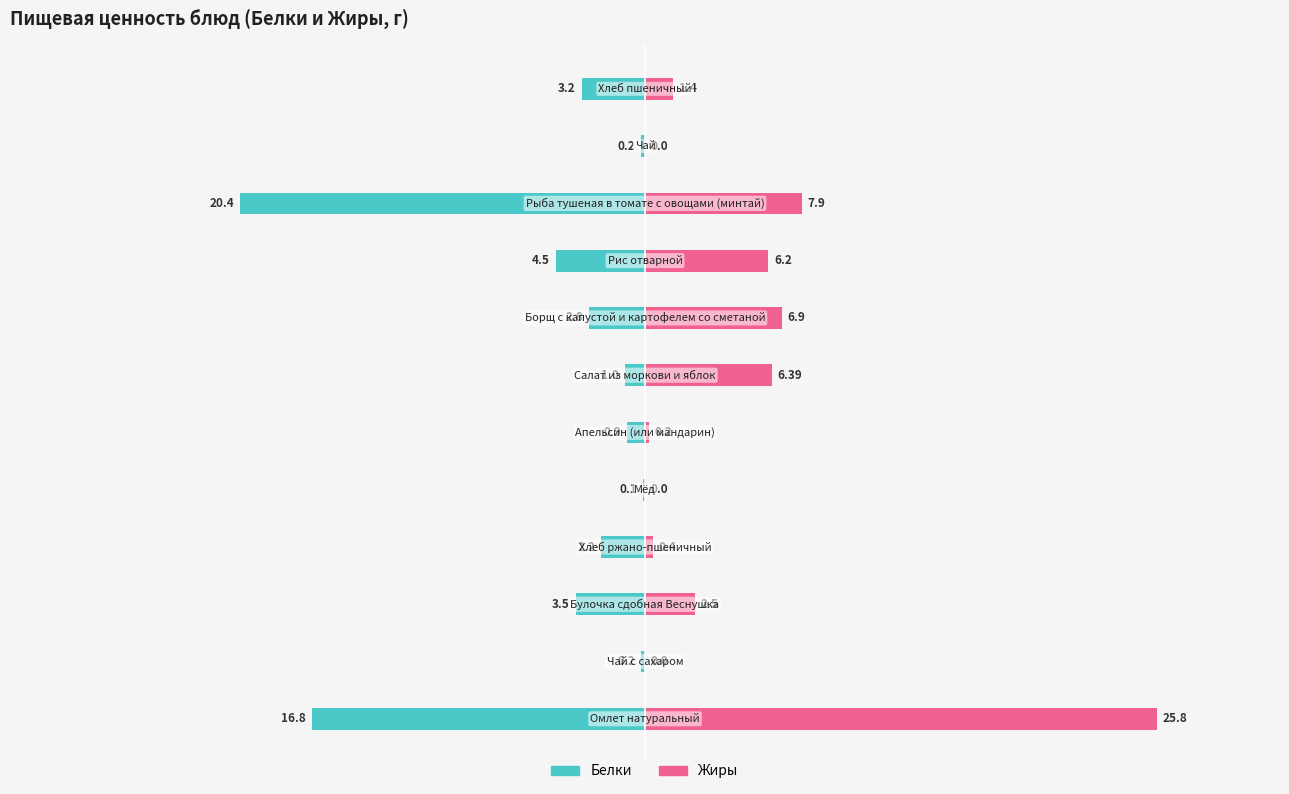

How many bars are there in total?

24